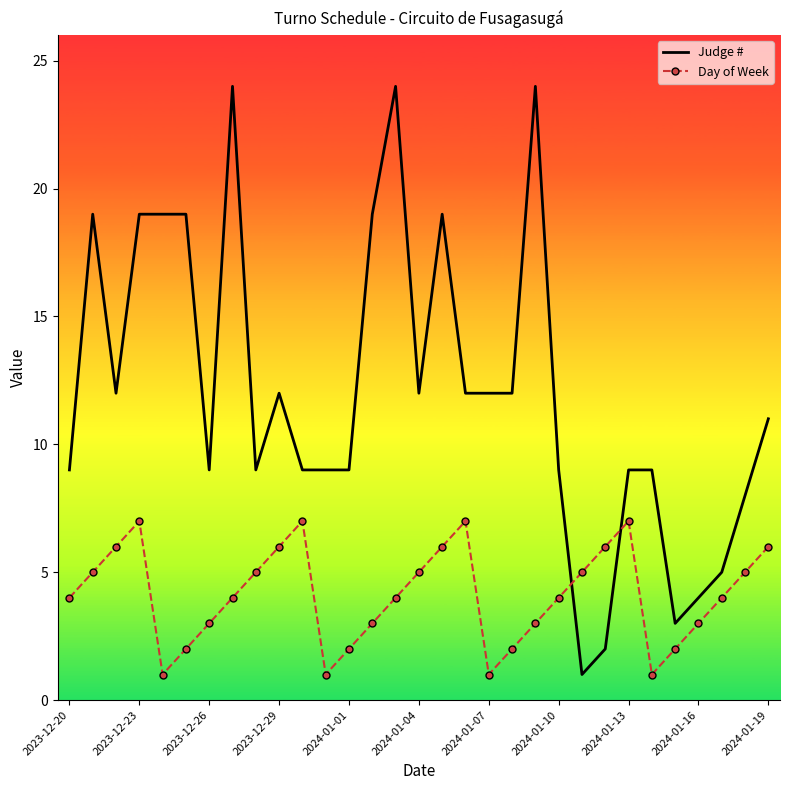

Which series has the largest total across all categories?

Judge #